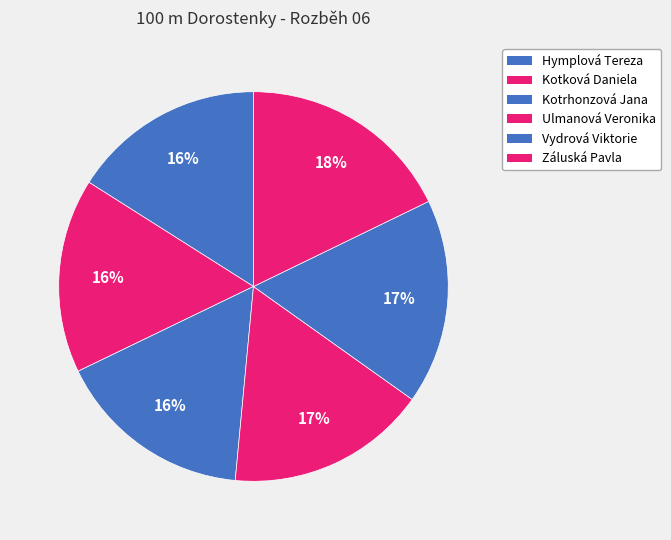

How many slices are in this pie chart?

6